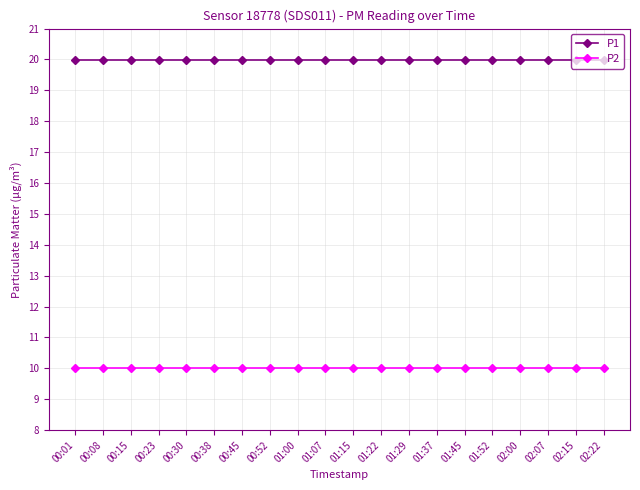

True or false: P2 has a value of 5.4 at 00:38.

False